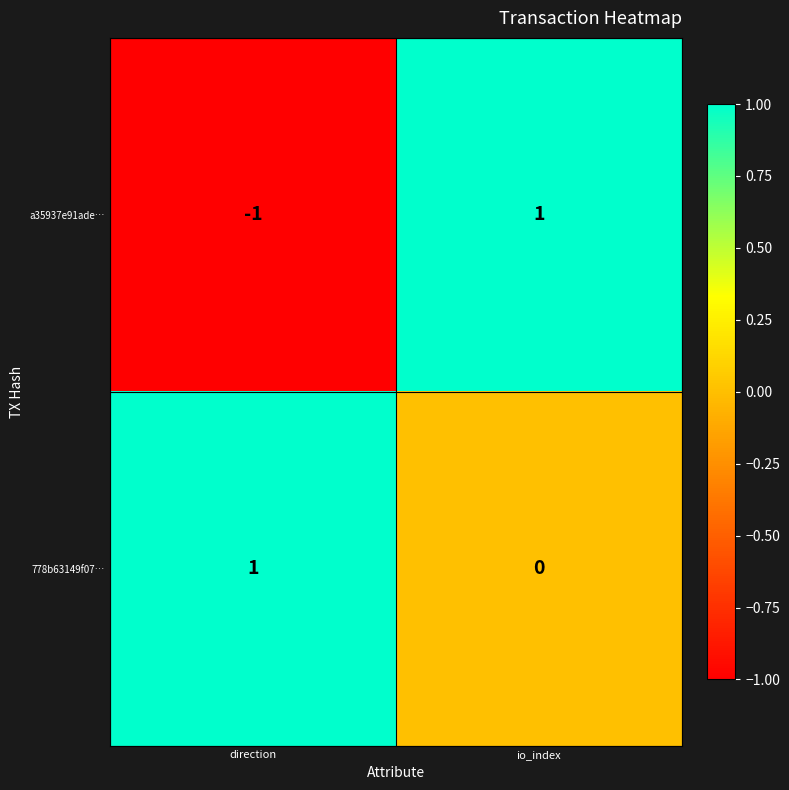

Which category has the highest value in the 778b63149f07… series?

direction